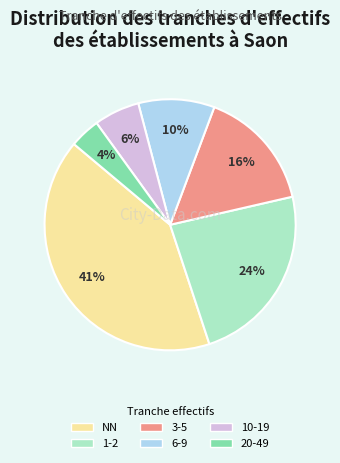

Count the number of slices in the pie.

6